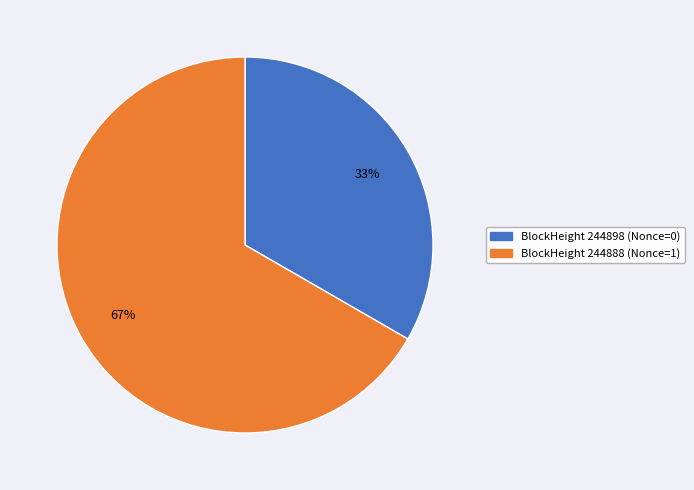

Is there a majority slice in this chart?

Yes